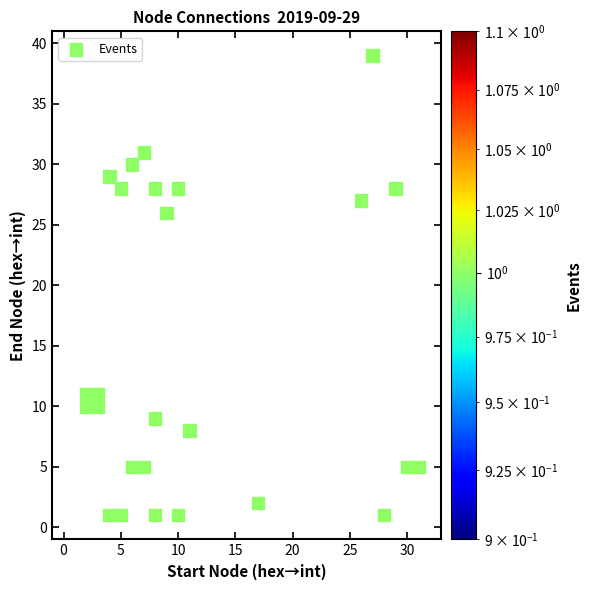

What Y value in the scatter plot is closest to 20?

26